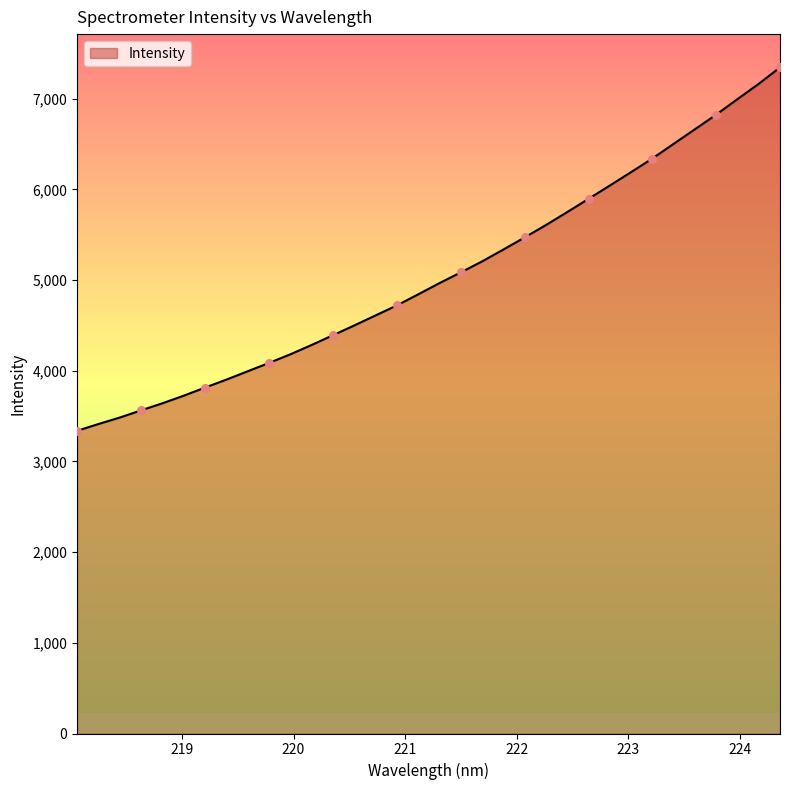

What is the change in value from 221.1174 to 224.1709?

+2320.8